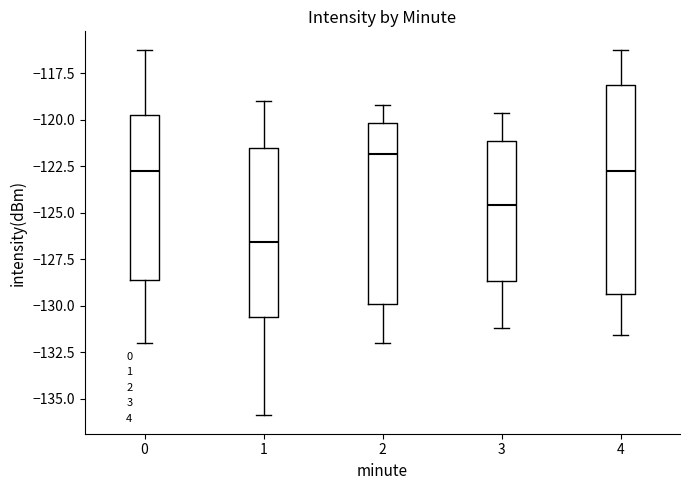

Where is the upper edge of the box at x = 2 on the y-axis? The values are not printed on the chart, so give them approximately, as read against the axis.

-120.0